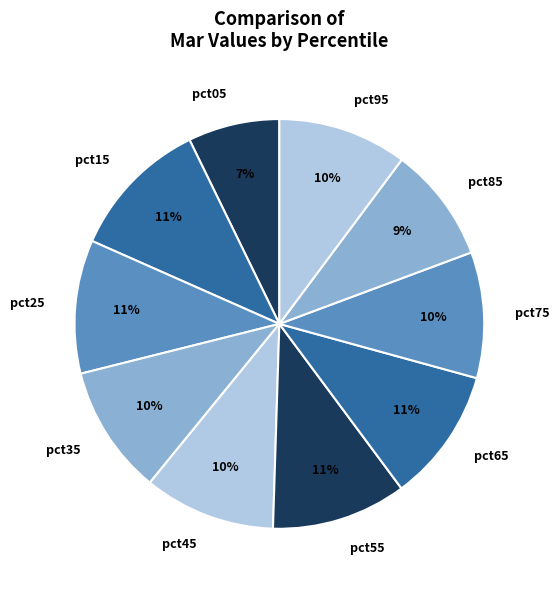

What percentage is the pct25 slice, to the nearest percent?

11%